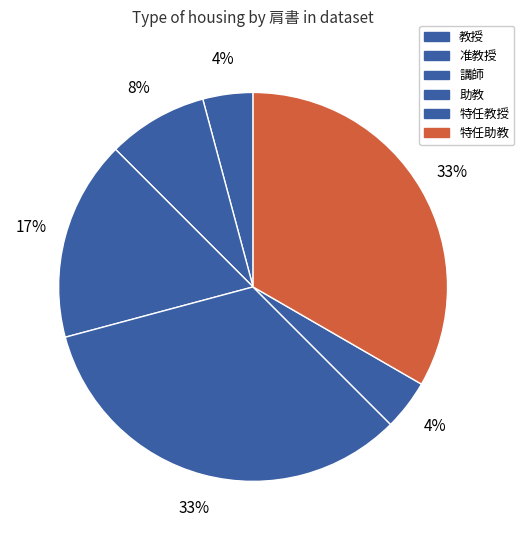

How many slices are in this pie chart?

6